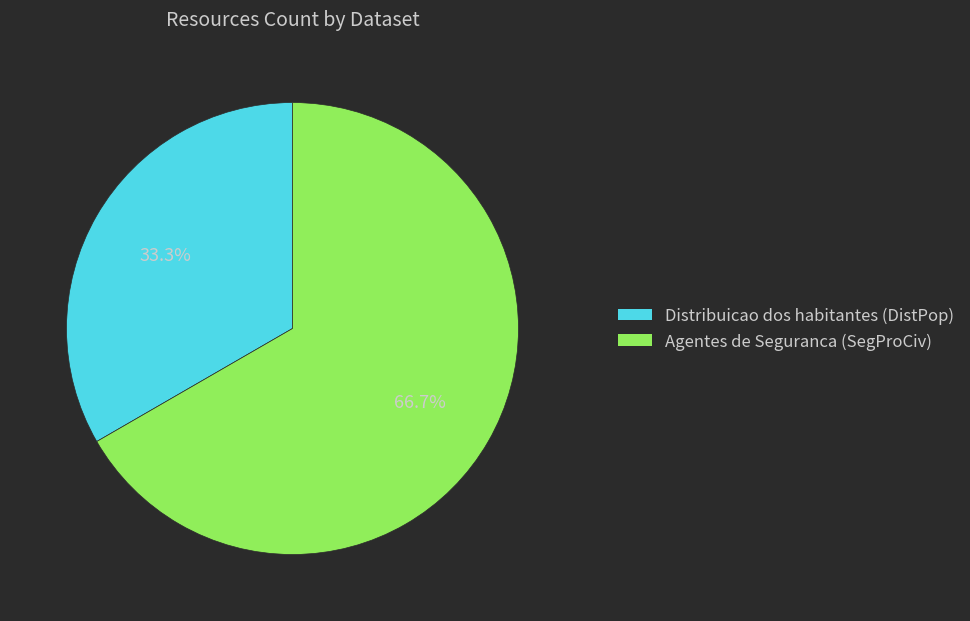

What is the smallest slice in the pie chart?

Distribuicao dos habitantes (DistPop)